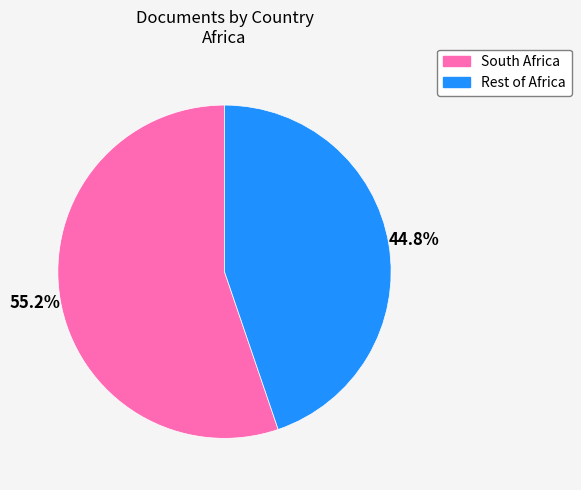

What is the smallest slice in the pie chart?

Rest of Africa